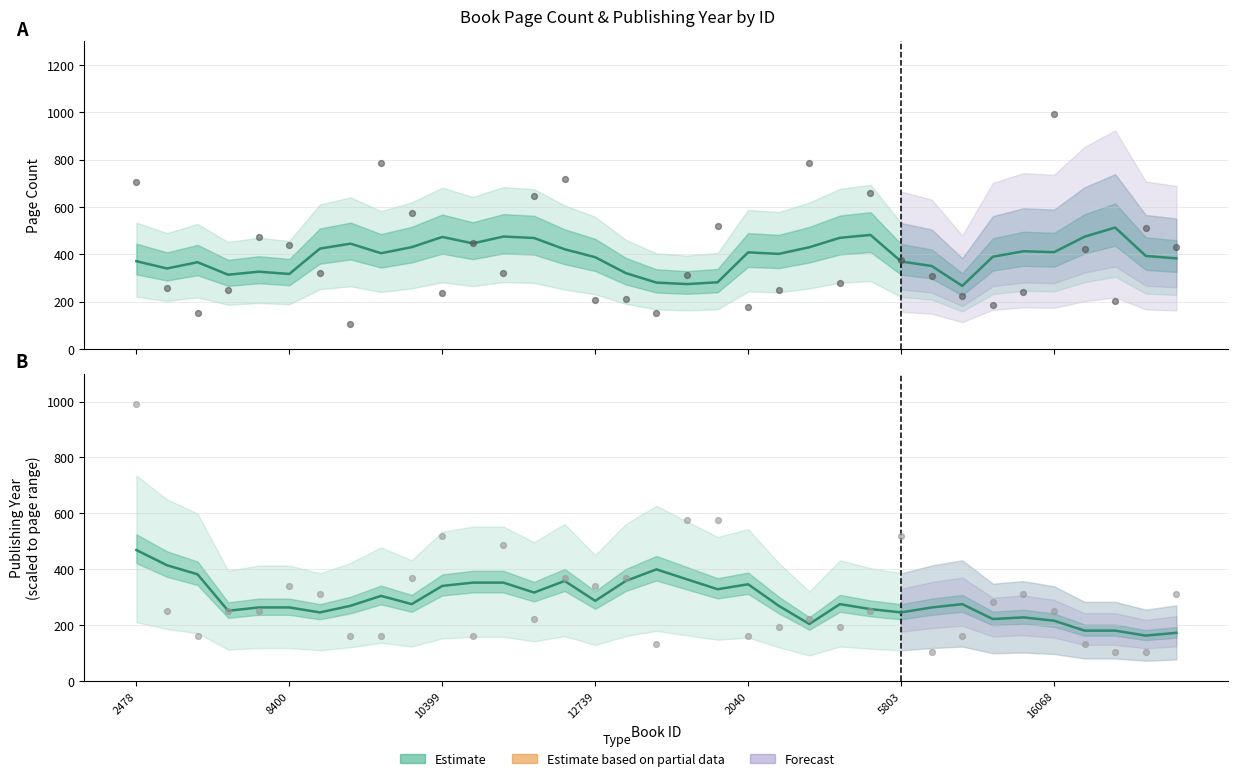

Which series reaches the maximum Y coordinate?

Page Count (estimate)